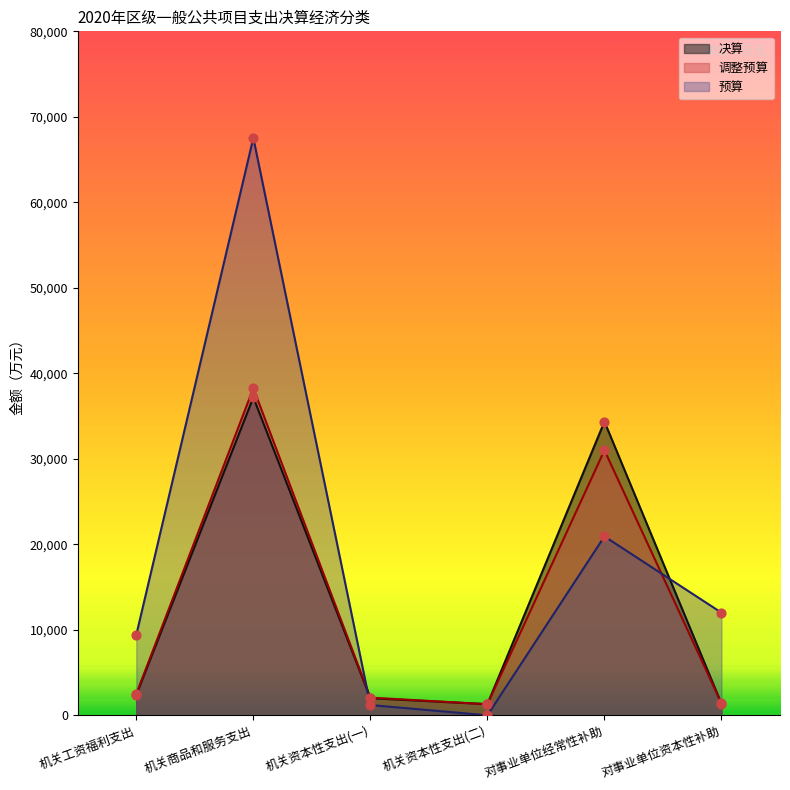

What are all the series names shown in the legend?

决算, 调整预算, 预算